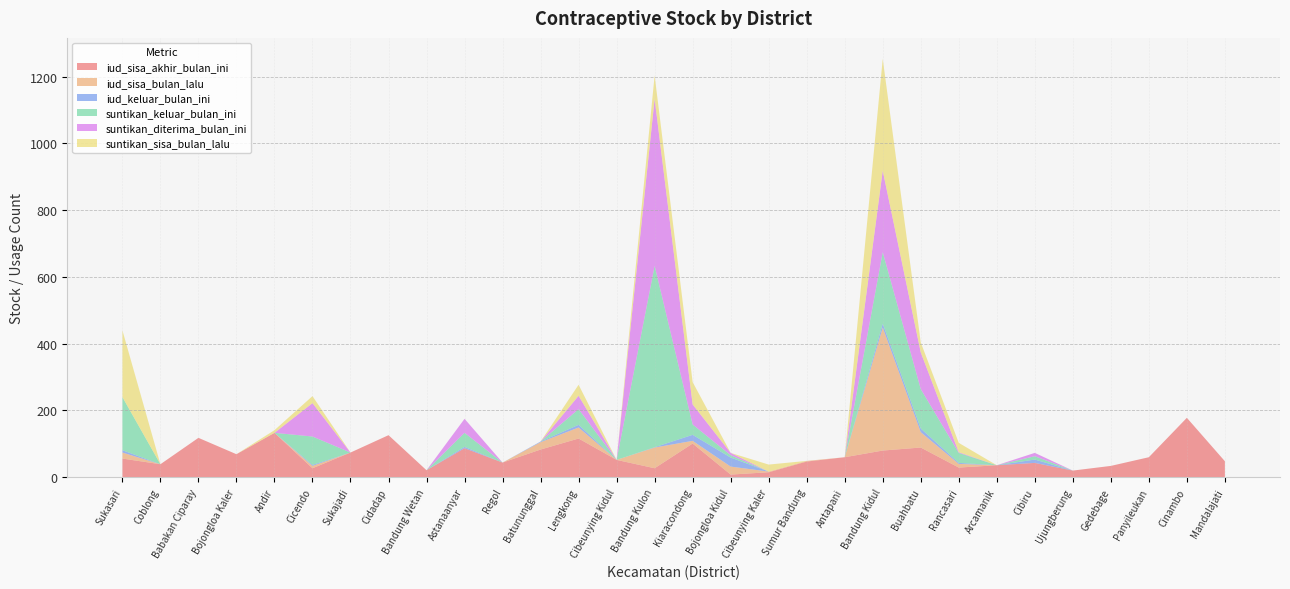

Reading right to left, what are all the values shown in this chart?

iud_sisa_akhir_bulan_ini: Mandalajati=48	Cinambo=178	Panyileukan=60	Gedebage=34	Ujungberung=20	Cibiru=43	Arcamanik=36	Rancasari=29	Buahbatu=89	Bandung Kidul=80	Antapani=60	Sumur Bandung=47	Cibeunying Kaler=15	Bojongloa Kidul=8	Kiaracondong=101	Bandung Kulon=27	Cibeunying Kidul=52	Lengkong=116	Batununggal=83	Regol=44	Astanaanyar=87	Bandung Wetan=21	Cidadap=126	Sukajadi=74	Cicendo=27	Andir=133	Bojongloa Kaler=69	Babakan Ciparay=118	Coblong=39	Sukasari=56
iud_sisa_bulan_lalu: Mandalajati=0	Cinambo=0	Panyileukan=0	Gedebage=0	Ujungberung=0	Cibiru=0	Arcamanik=0	Rancasari=11	Buahbatu=46	Bandung Kidul=368	Antapani=0	Sumur Bandung=2	Cibeunying Kaler=2	Bojongloa Kidul=24	Kiaracondong=8	Bandung Kulon=62	Cibeunying Kidul=0	Lengkong=33	Batununggal=22	Regol=0	Astanaanyar=0	Bandung Wetan=0	Cidadap=0	Sukajadi=0	Cicendo=7	Andir=0	Bojongloa Kaler=0	Babakan Ciparay=0	Coblong=0	Sukasari=18
iud_keluar_bulan_ini: Mandalajati=0	Cinambo=0	Panyileukan=0	Gedebage=0	Ujungberung=0	Cibiru=10	Arcamanik=0	Rancasari=3	Buahbatu=11	Bandung Kidul=12	Antapani=0	Sumur Bandung=0	Cibeunying Kaler=0	Bojongloa Kidul=27	Kiaracondong=18	Bandung Kulon=1	Cibeunying Kidul=0	Lengkong=8	Batununggal=2	Regol=0	Astanaanyar=4	Bandung Wetan=0	Cidadap=0	Sukajadi=0	Cicendo=3	Andir=0	Bojongloa Kaler=0	Babakan Ciparay=0	Coblong=0	Sukasari=7
suntikan_keluar_bulan_ini: Mandalajati=0	Cinambo=0	Panyileukan=0	Gedebage=0	Ujungberung=0	Cibiru=10	Arcamanik=0	Rancasari=30	Buahbatu=118	Bandung Kidul=214	Antapani=0	Sumur Bandung=0	Cibeunying Kaler=0	Bojongloa Kidul=7	Kiaracondong=31	Bandung Kulon=543	Cibeunying Kidul=0	Lengkong=47	Batununggal=0	Regol=0	Astanaanyar=42	Bandung Wetan=0	Cidadap=0	Sukajadi=0	Cicendo=85	Andir=0	Bojongloa Kaler=0	Babakan Ciparay=0	Coblong=0	Sukasari=159
suntikan_diterima_bulan_ini: Mandalajati=0	Cinambo=0	Panyileukan=0	Gedebage=0	Ujungberung=0	Cibiru=10	Arcamanik=0	Rancasari=2	Buahbatu=110	Bandung Kidul=244	Antapani=0	Sumur Bandung=0	Cibeunying Kaler=0	Bojongloa Kidul=7	Kiaracondong=60	Bandung Kulon=500	Cibeunying Kidul=0	Lengkong=40	Batununggal=0	Regol=0	Astanaanyar=42	Bandung Wetan=0	Cidadap=0	Sukajadi=0	Cicendo=100	Andir=0	Bojongloa Kaler=0	Babakan Ciparay=0	Coblong=0	Sukasari=0
suntikan_sisa_bulan_lalu: Mandalajati=0	Cinambo=0	Panyileukan=0	Gedebage=0	Ujungberung=0	Cibiru=0	Arcamanik=0	Rancasari=28	Buahbatu=30	Bandung Kidul=335	Antapani=0	Sumur Bandung=0	Cibeunying Kaler=21	Bojongloa Kidul=0	Kiaracondong=67	Bandung Kulon=70	Cibeunying Kidul=0	Lengkong=33	Batununggal=0	Regol=0	Astanaanyar=0	Bandung Wetan=0	Cidadap=0	Sukajadi=0	Cicendo=21	Andir=8	Bojongloa Kaler=0	Babakan Ciparay=0	Coblong=0	Sukasari=200